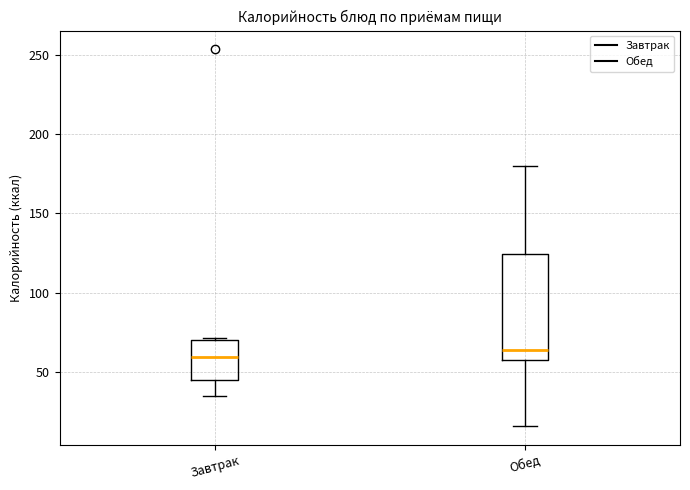

Comparing the boxes themselves (not the whiskers), which one is the tallest?

Обед